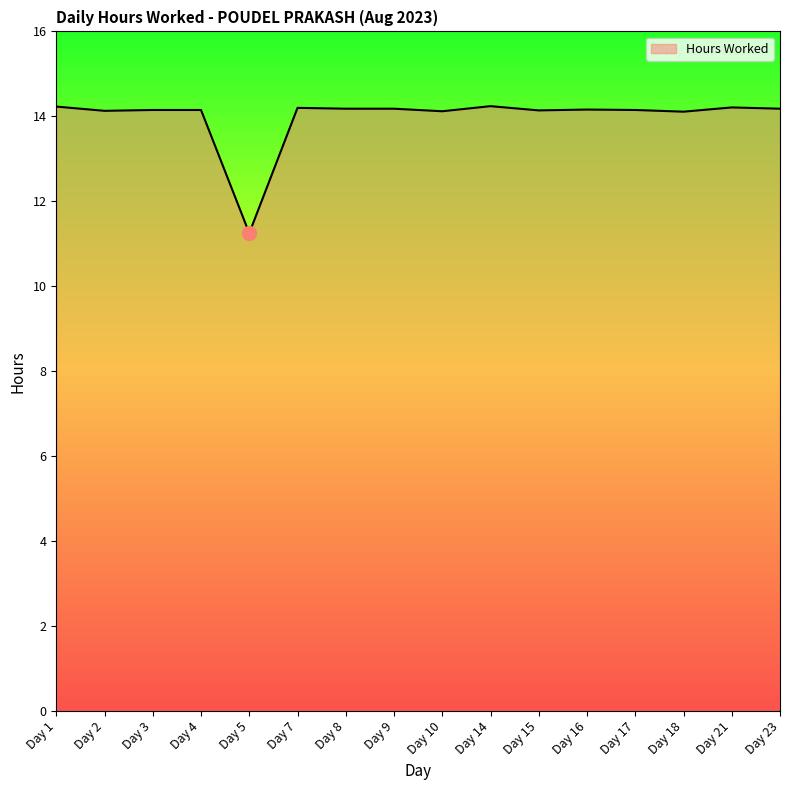

What is the difference between the maximum and minimum values?

3.0